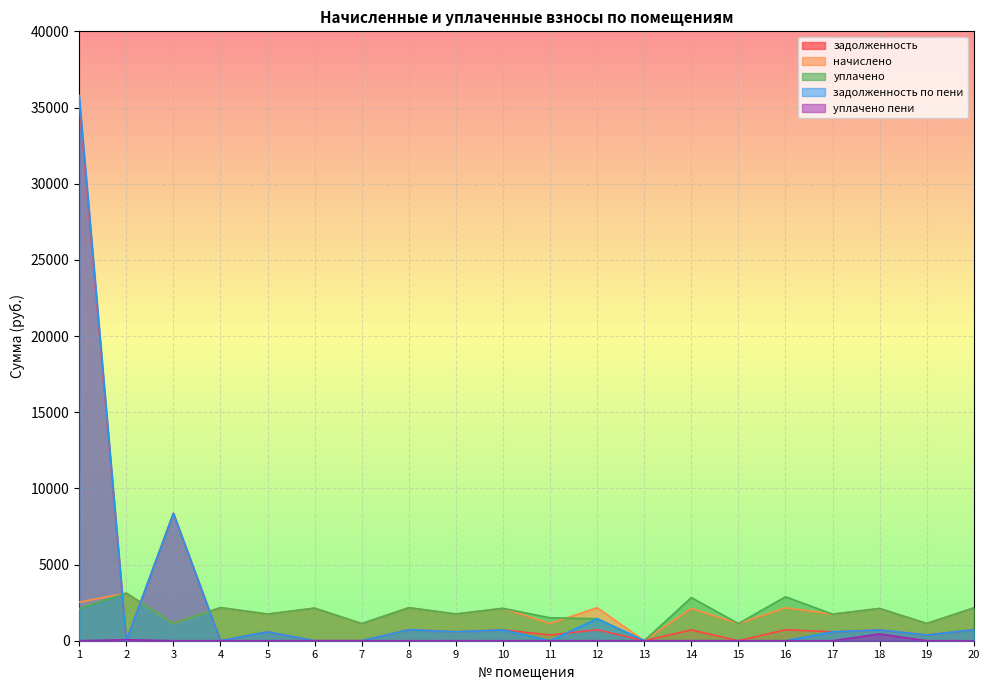

What is the average value of the начислено series?

1794.1